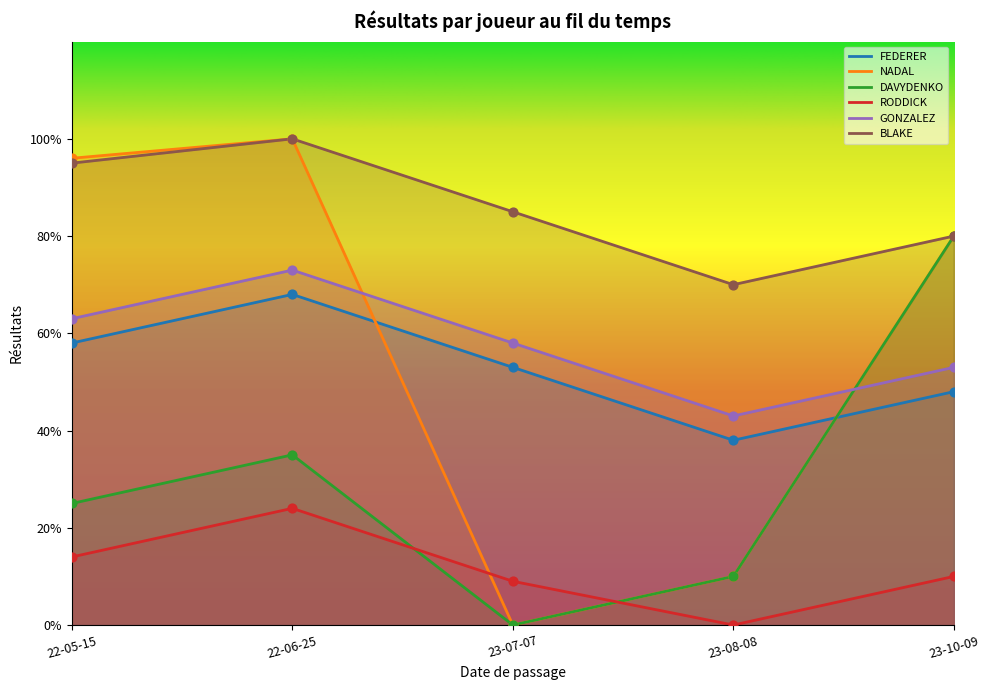

At which category is the sum across all series the highest?

22-06-25